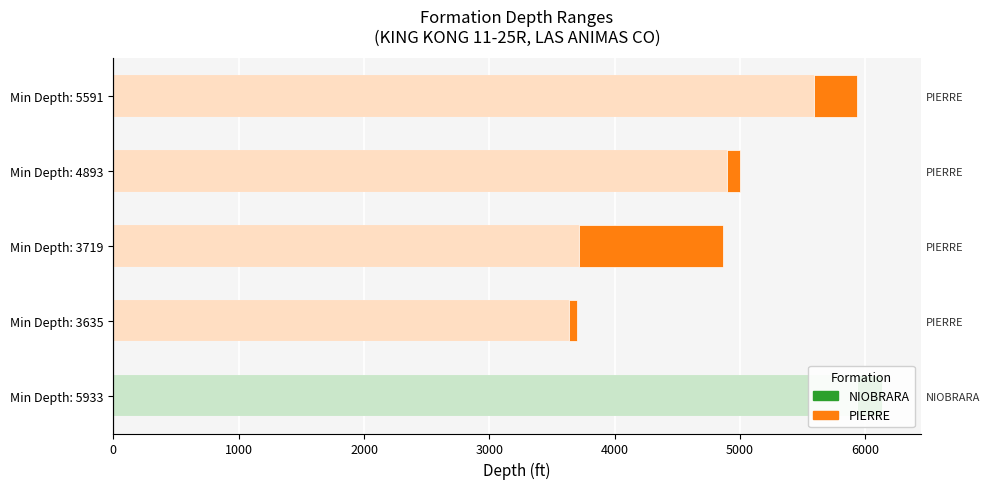

How many values are below 4893?

2